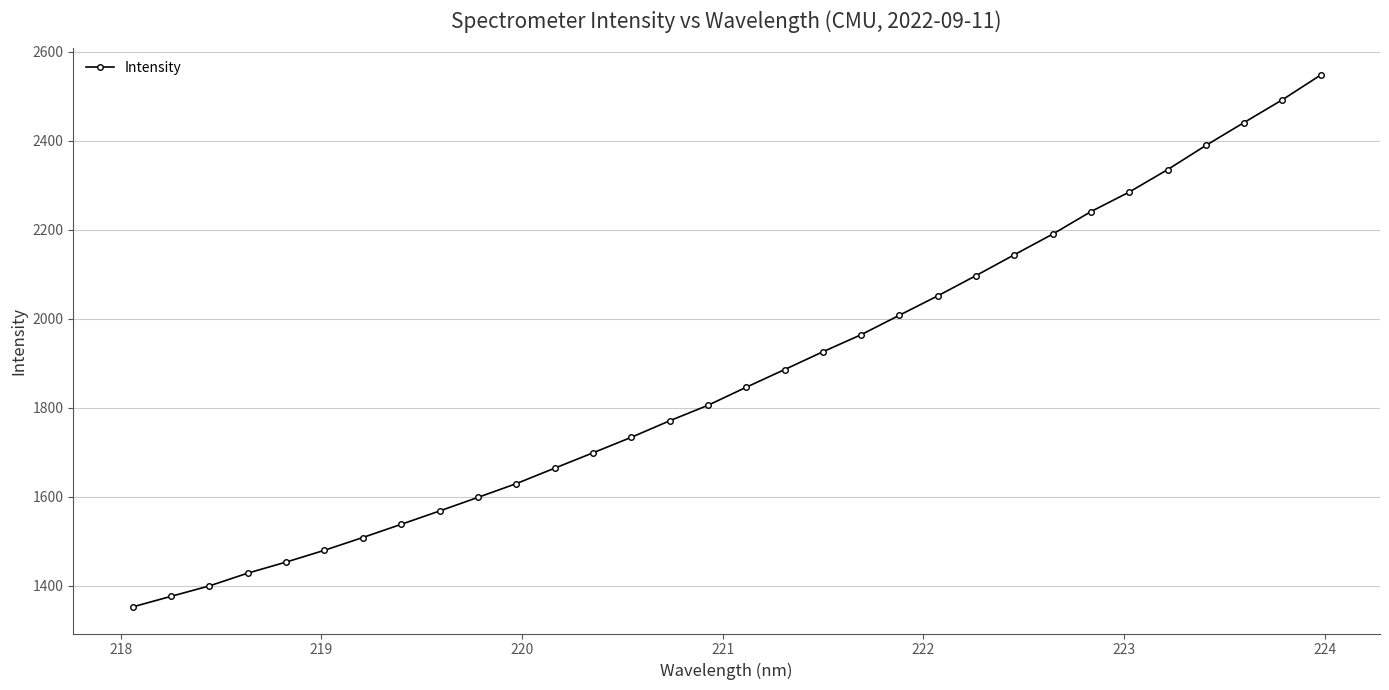

True or false: there are more than 2 points higher than both neighbors.

False